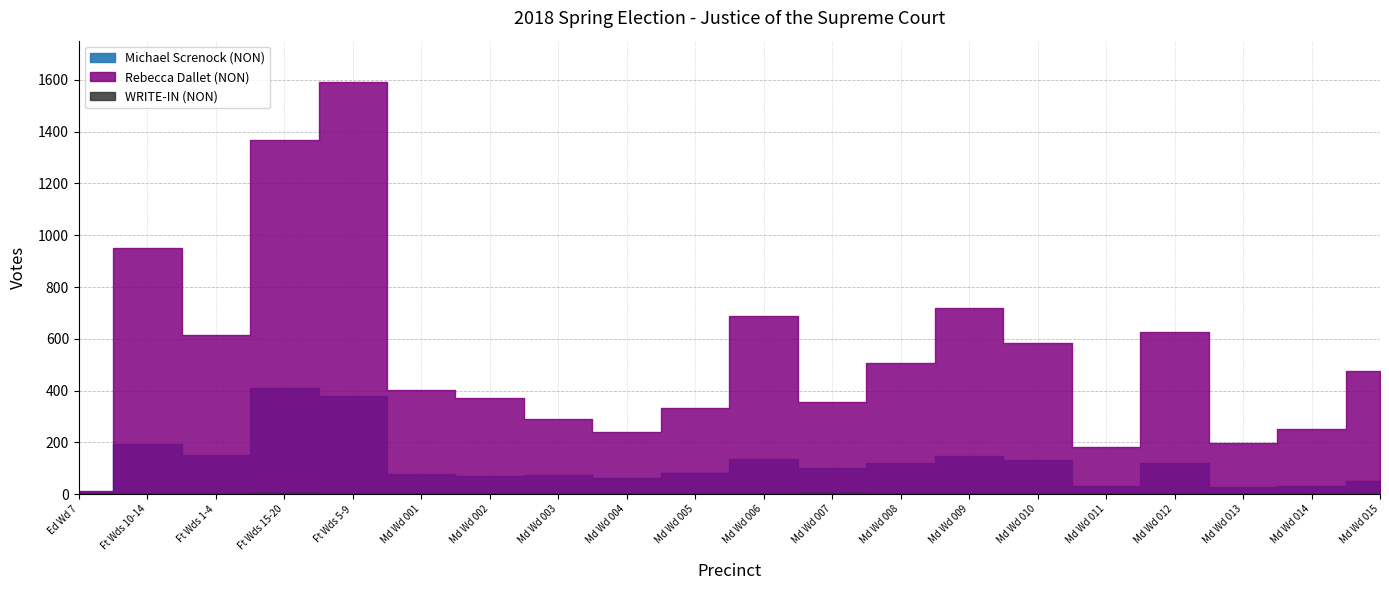

What are all the series names shown in the legend?

Michael Screnock (NON), Rebecca Dallet (NON), WRITE-IN (NON)